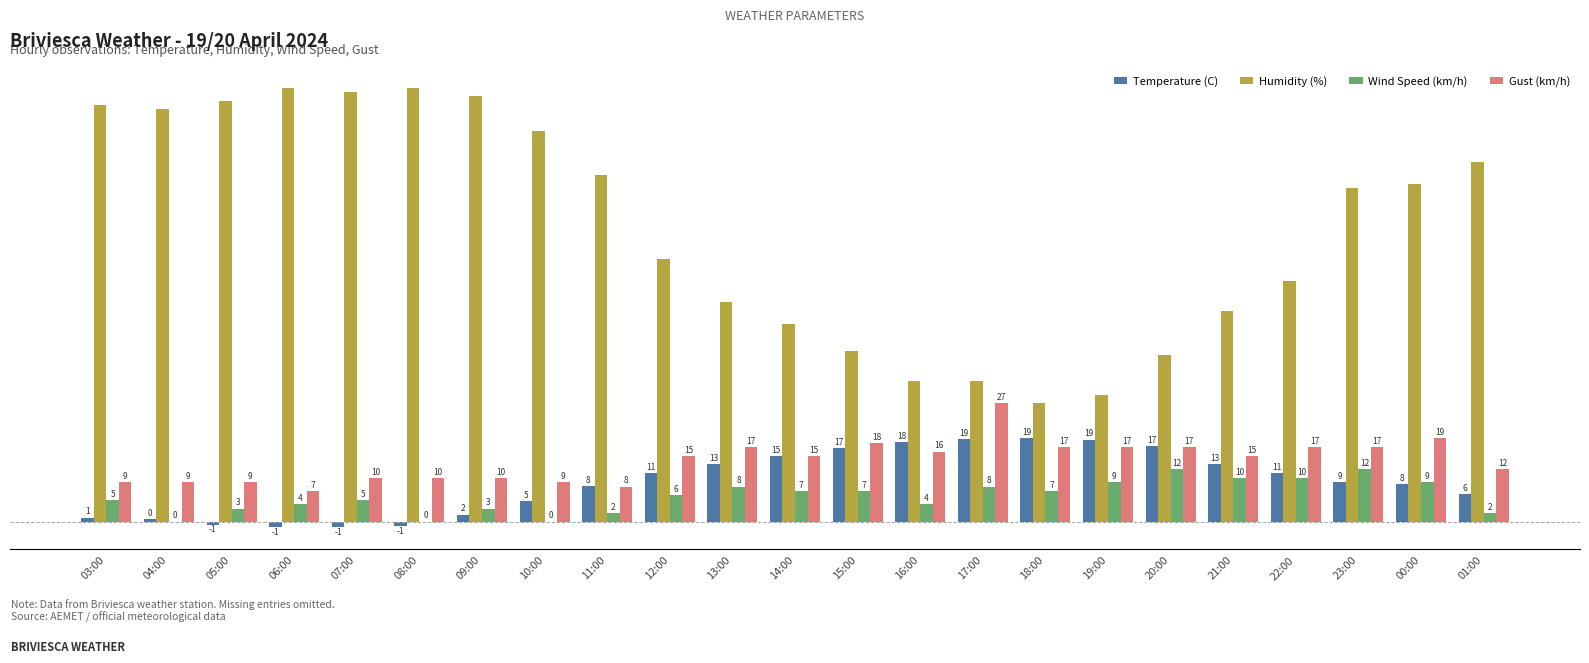

Which series has the largest total across all categories?

Humidity (%)